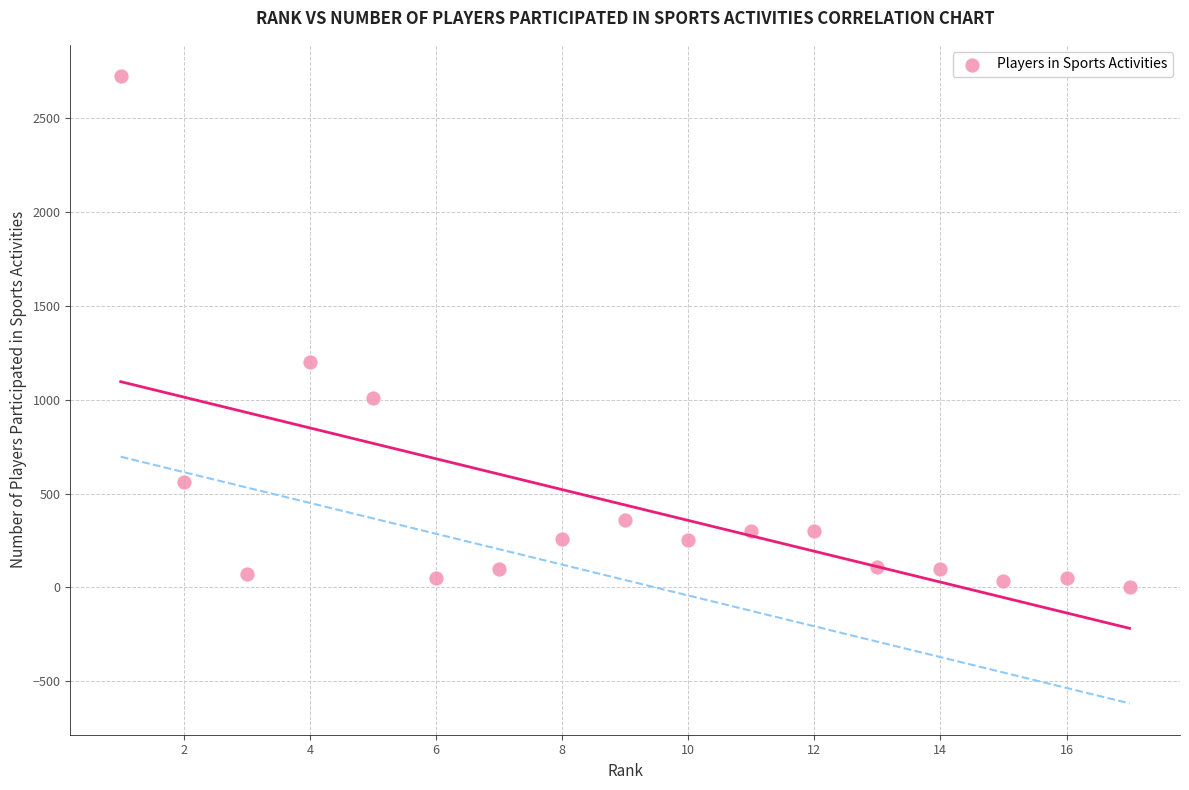

What Y value in the scatter plot is closest to 1362?

1200